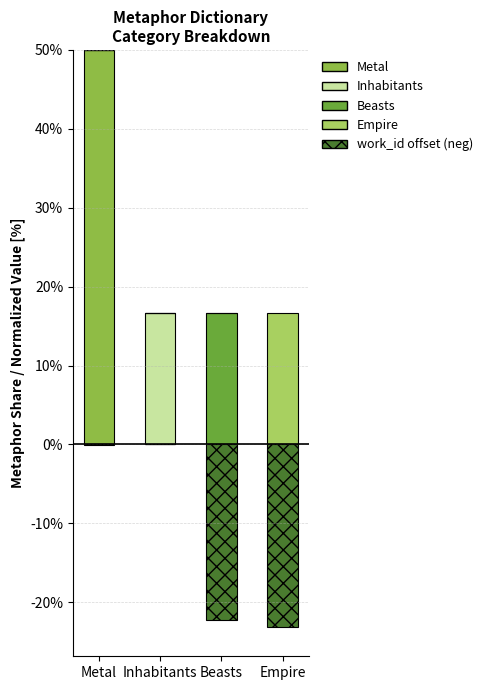

True or false: work_id offset (neg) has a value of 0.0 at Inhabitants.

True